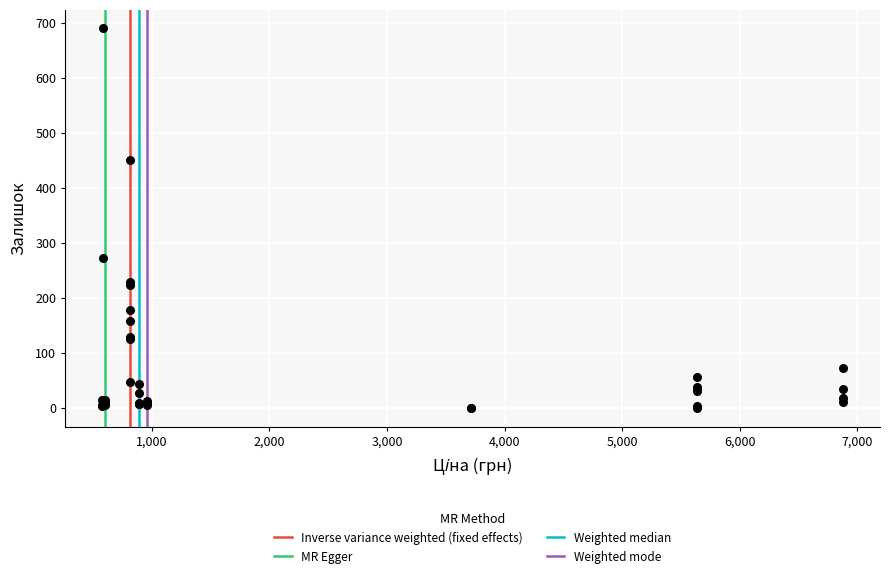

What Y value in the scatter plot is closest to 345?

272